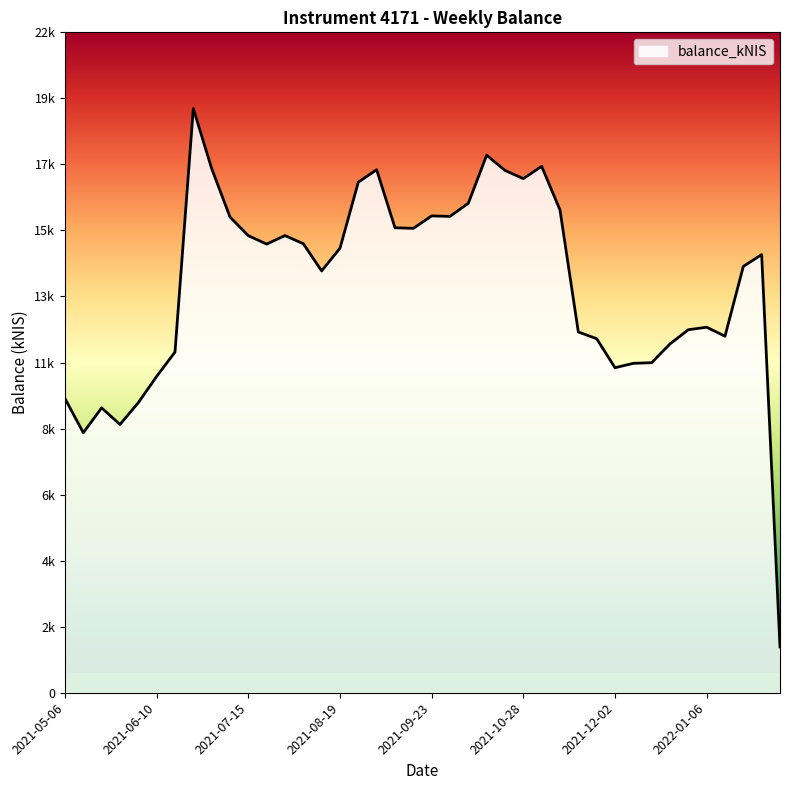

Where is the data nearest to the value 10493?

2021-06-10